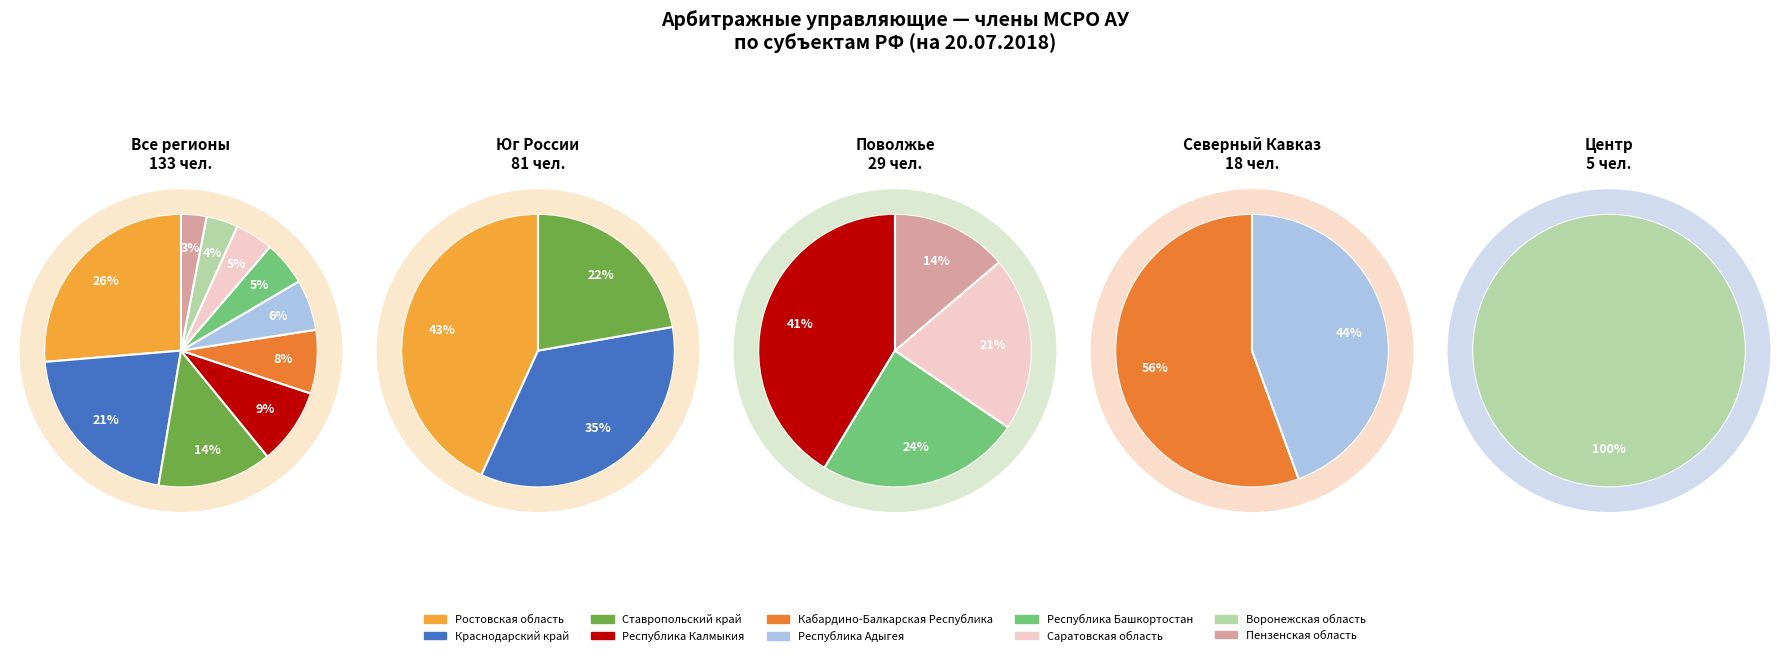

Rank the categories by value from lowest to highest.

Пензенская область, Воронежская область, Саратовская область, Республика Башкортостан, Республика Адыгея, Кабардино-Балкарская Республика, Республика Калмыкия, Ставропольский край, Краснодарский край, Ростовская область